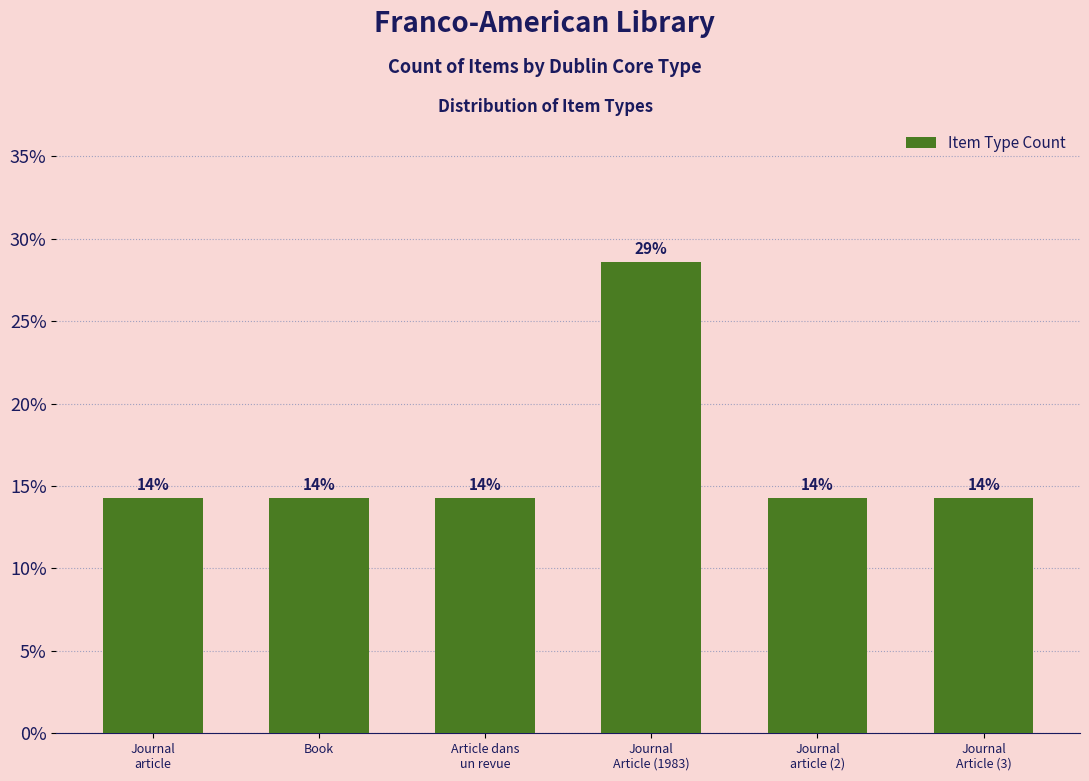

At which category does the chart reach its peak across all series?

Journal
Article (1983)